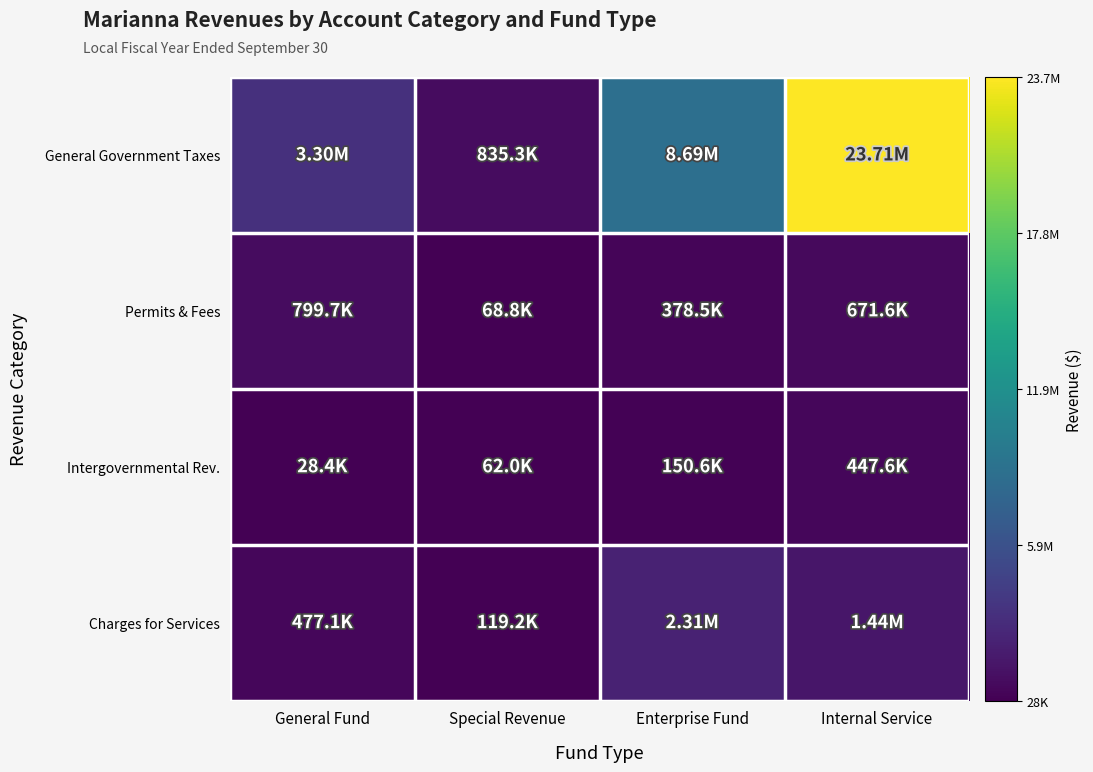

Reading left to right, transcribe all the data shown in this chart.

General Government Taxes: General Fund=3302670	Special Revenue=835338	Enterprise Fund=8685980	Internal Service=23705500
Permits & Fees: General Fund=799665	Special Revenue=68798	Enterprise Fund=378472	Internal Service=671610
Intergovernmental Rev.: General Fund=28358	Special Revenue=62041	Enterprise Fund=150564	Internal Service=447620
Charges for Services: General Fund=477053	Special Revenue=119188	Enterprise Fund=2308807	Internal Service=1442995